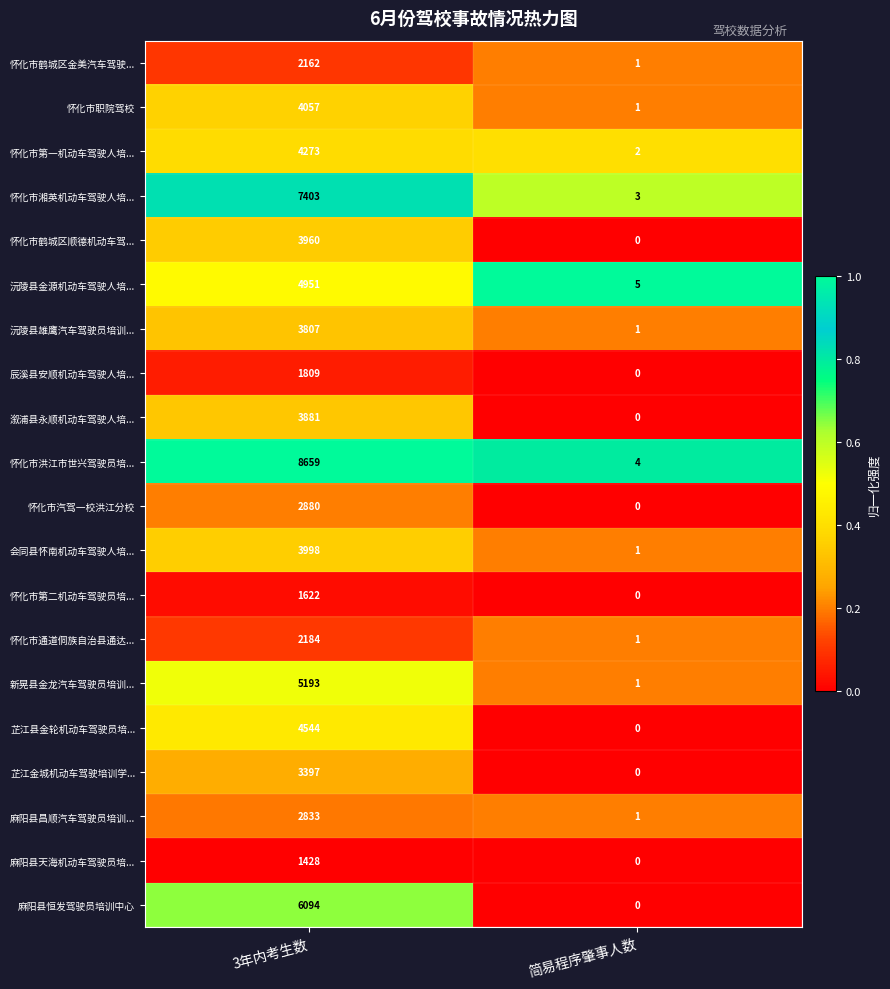

List the series in order of their peak value, lowest first.

麻阳县天海机动车驾驶员培..., 怀化市第二机动车驾驶员培..., 辰溪县安顺机动车驾驶人培..., 怀化市鹤城区金美汽车驾驶..., 怀化市通道侗族自治县通达..., 麻阳县昌顺汽车驾驶员培训..., 怀化市汽驾一校洪江分校, 芷江金城机动车驾驶培训学..., 沅陵县雄鹰汽车驾驶员培训..., 溆浦县永顺机动车驾驶人培..., 怀化市鹤城区顺德机动车驾..., 会同县怀南机动车驾驶人培..., 怀化市职院驾校, 怀化市第一机动车驾驶人培..., 芷江县金轮机动车驾驶员培..., 沅陵县金源机动车驾驶人培..., 新晃县金龙汽车驾驶员培训..., 麻阳县恒发驾驶员培训中心, 怀化市湘英机动车驾驶人培..., 怀化市洪江市世兴驾驶员培...